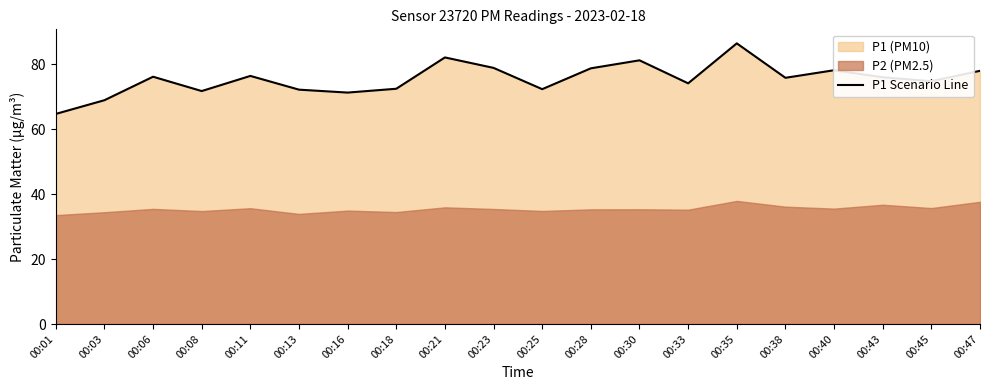

What is the sum of all values?

1509.9